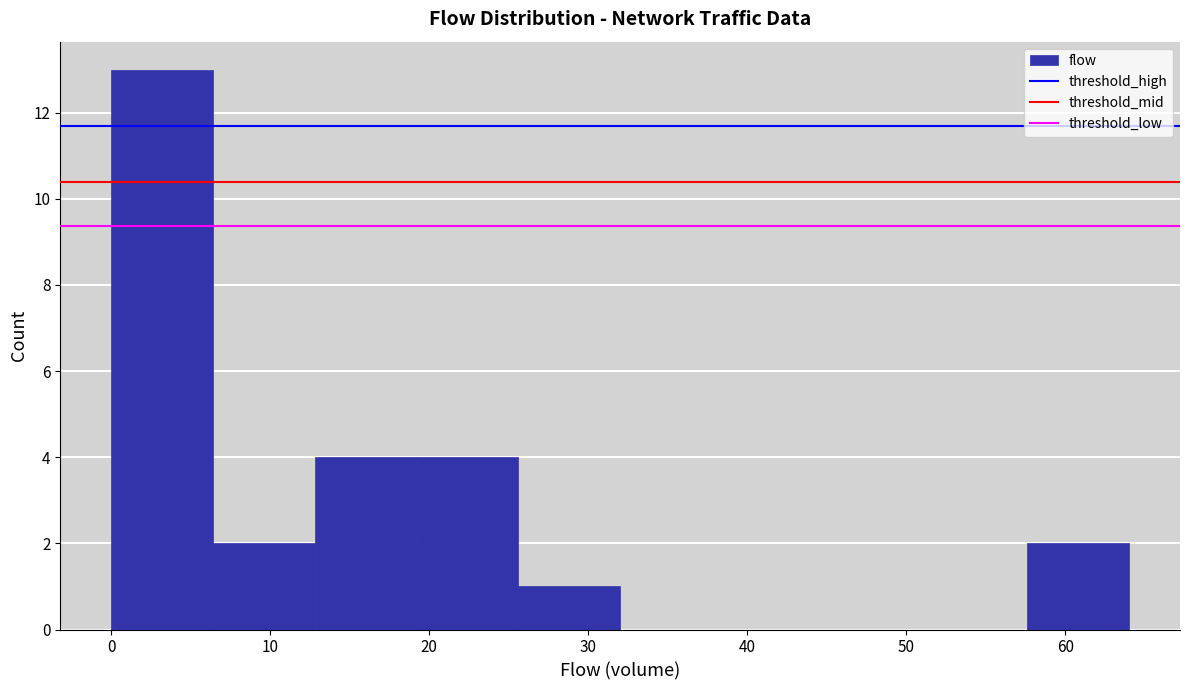

Reading left to right, list every bar in this chart as the range it spans on the x-axis followed by its height. Neither the bar edges nor the heights are printed on the chart, so give them approximately, as read against the axes.

0.0 to 6.4: 13
6.4 to 12.8: 2
12.8 to 19.2: 4
19.2 to 25.6: 4
25.6 to 32.0: 1
32.0 to 38.4: 0
38.4 to 44.8: 0
44.8 to 51.2: 0
51.2 to 57.6: 0
57.6 to 64.0: 2